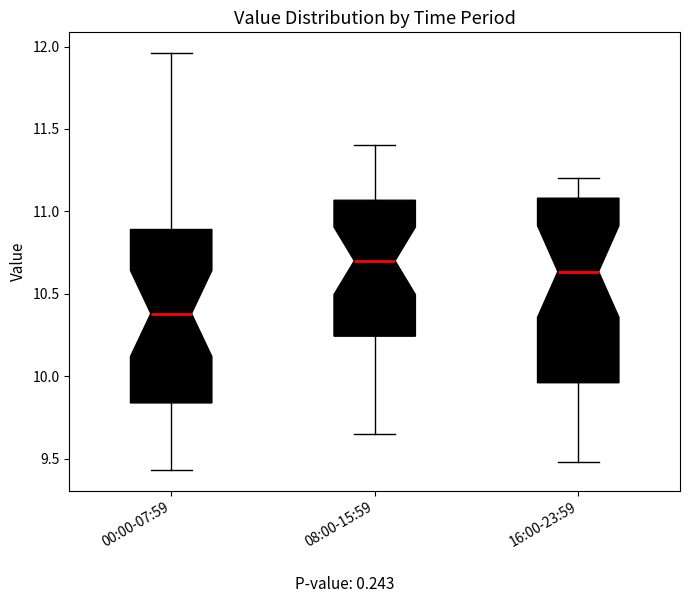

Reading left to right, read every box against the y-axis: the position of its median line, the range the box covers, and the ends of its whiskers. The values are not printed on the chart, so give them approximately, as read against the axis.

00:00-07:59: median 10.40, box 9.85 to 10.90, whiskers 9.45 to 11.95
08:00-15:59: median 10.70, box 10.25 to 11.05, whiskers 9.65 to 11.40
16:00-23:59: median 10.65, box 9.95 to 11.10, whiskers 9.50 to 11.20